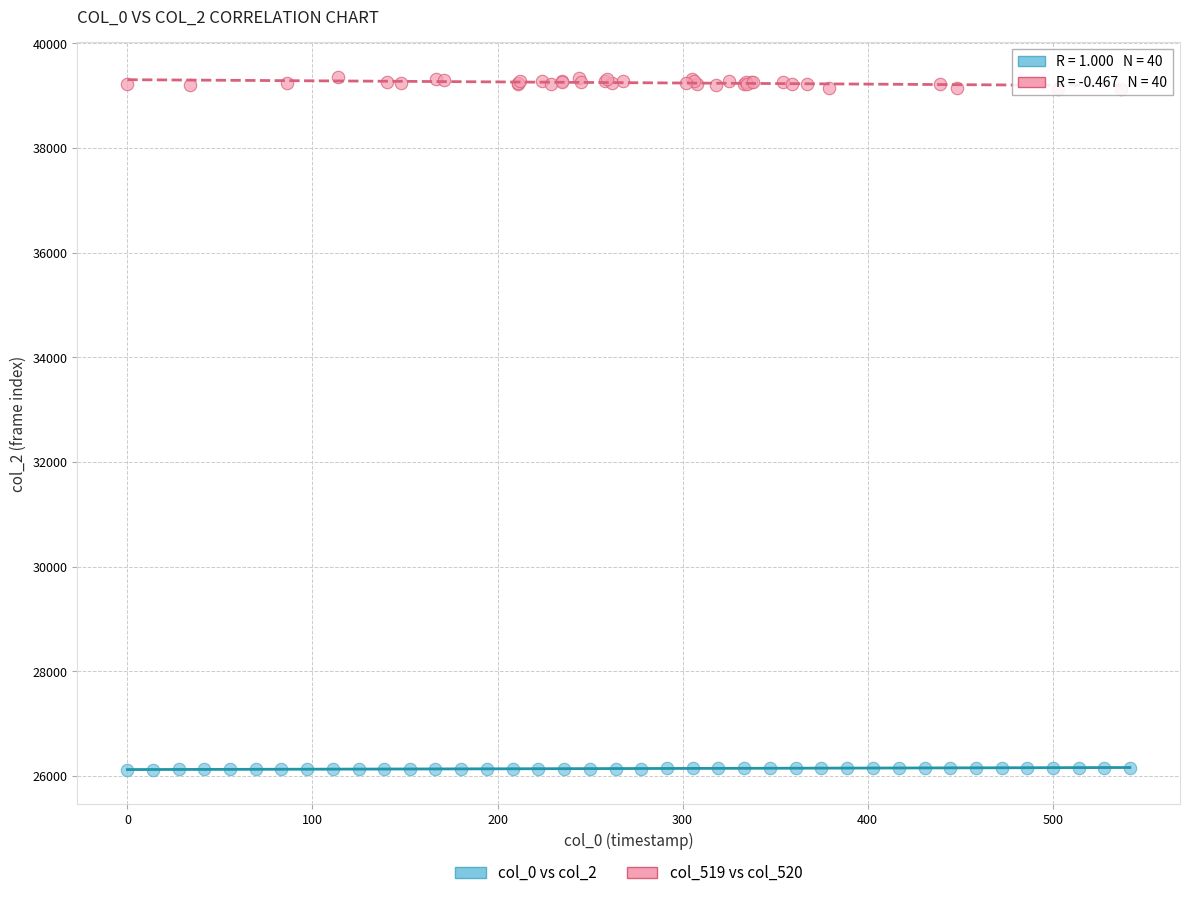

Which series has the widest spread of Y values?

col_519 vs col_520